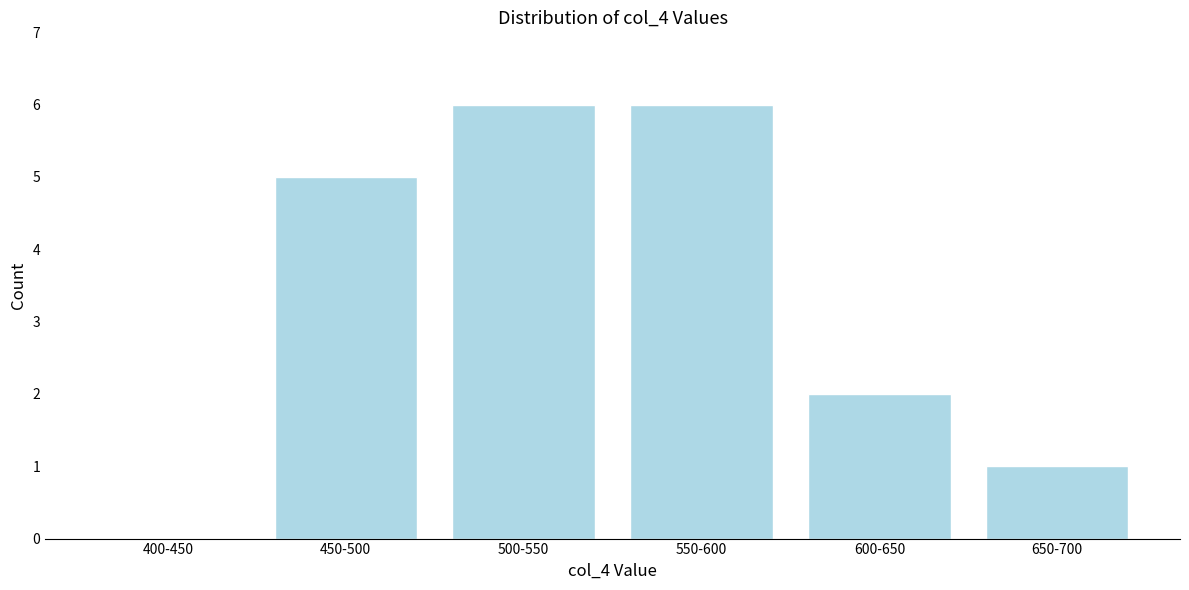

Reading left to right, extract all data points from this chart.

400-450=0	450-500=5	500-550=6	550-600=6	600-650=2	650-700=1